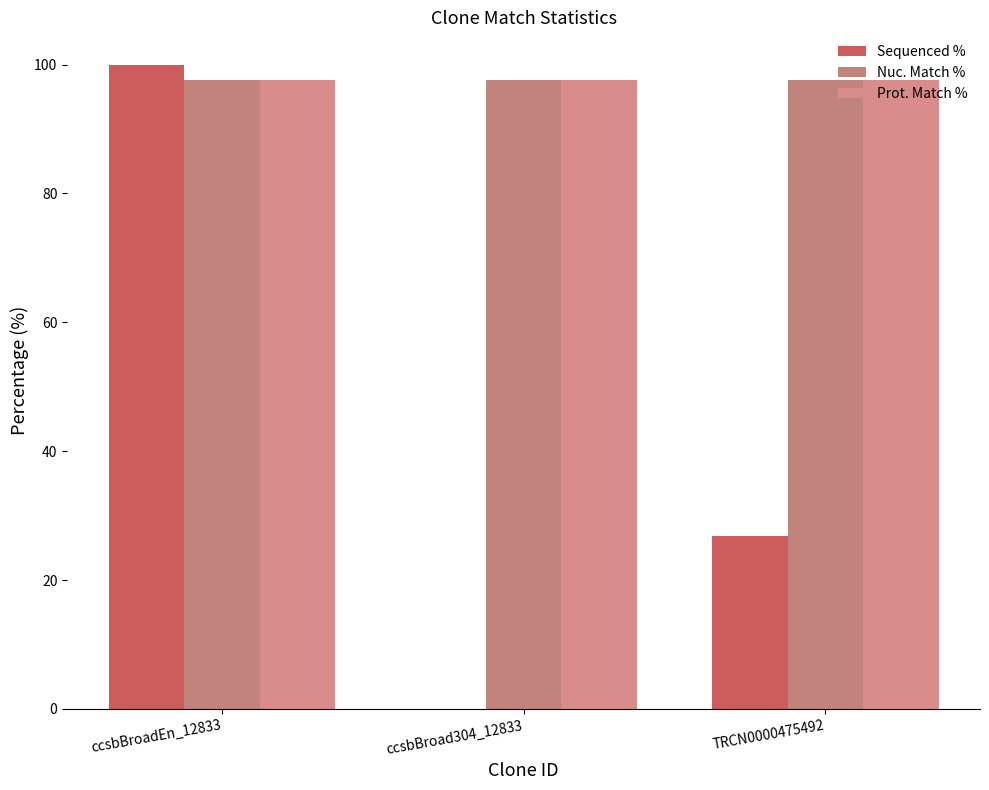

The Nuc. Match % series shows 53.7 at ccsbBroad304_12833. True or false?

False